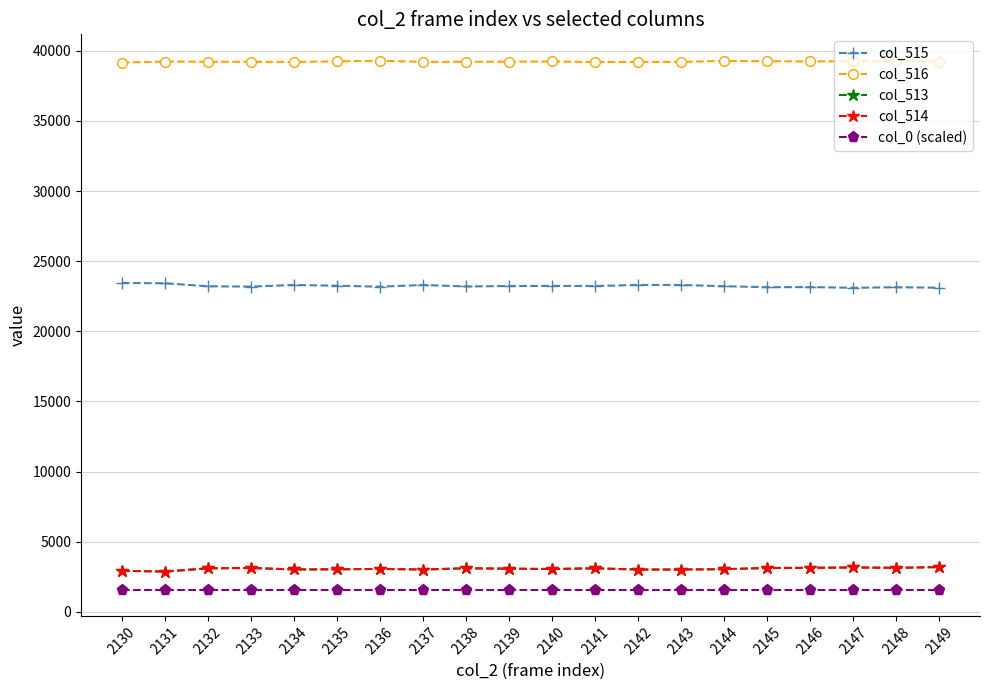

What is the highest value of the col_513 series?

3189.0